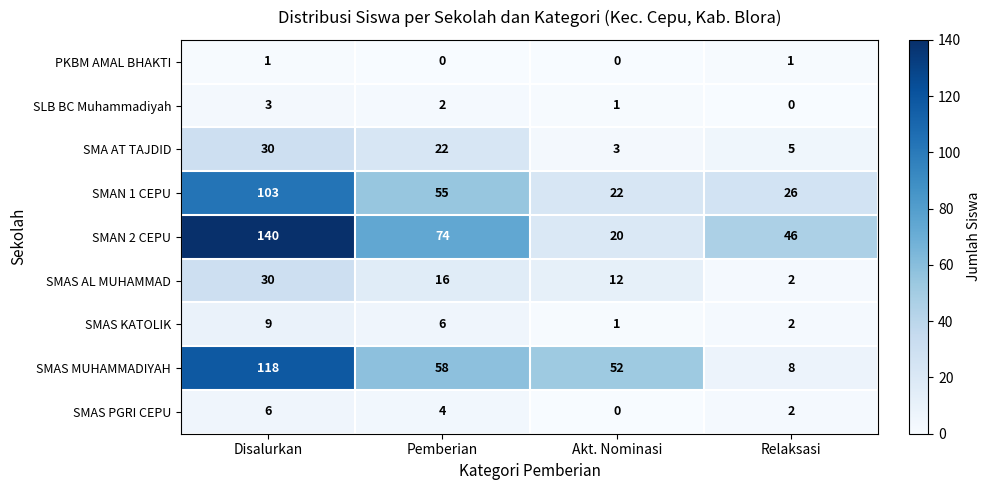

Which label corresponds to the largest value in the chart?

Disalurkan